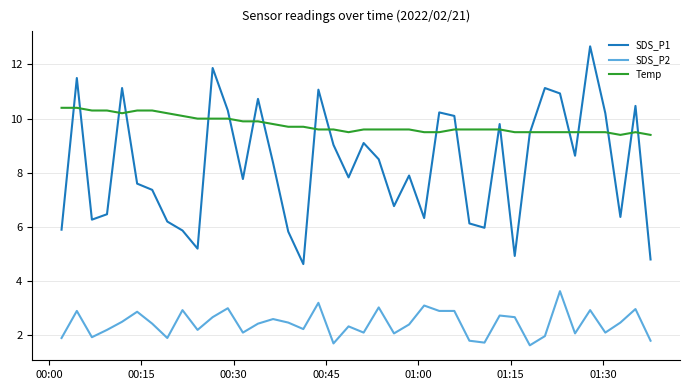

How many lines are shown in the chart?

3